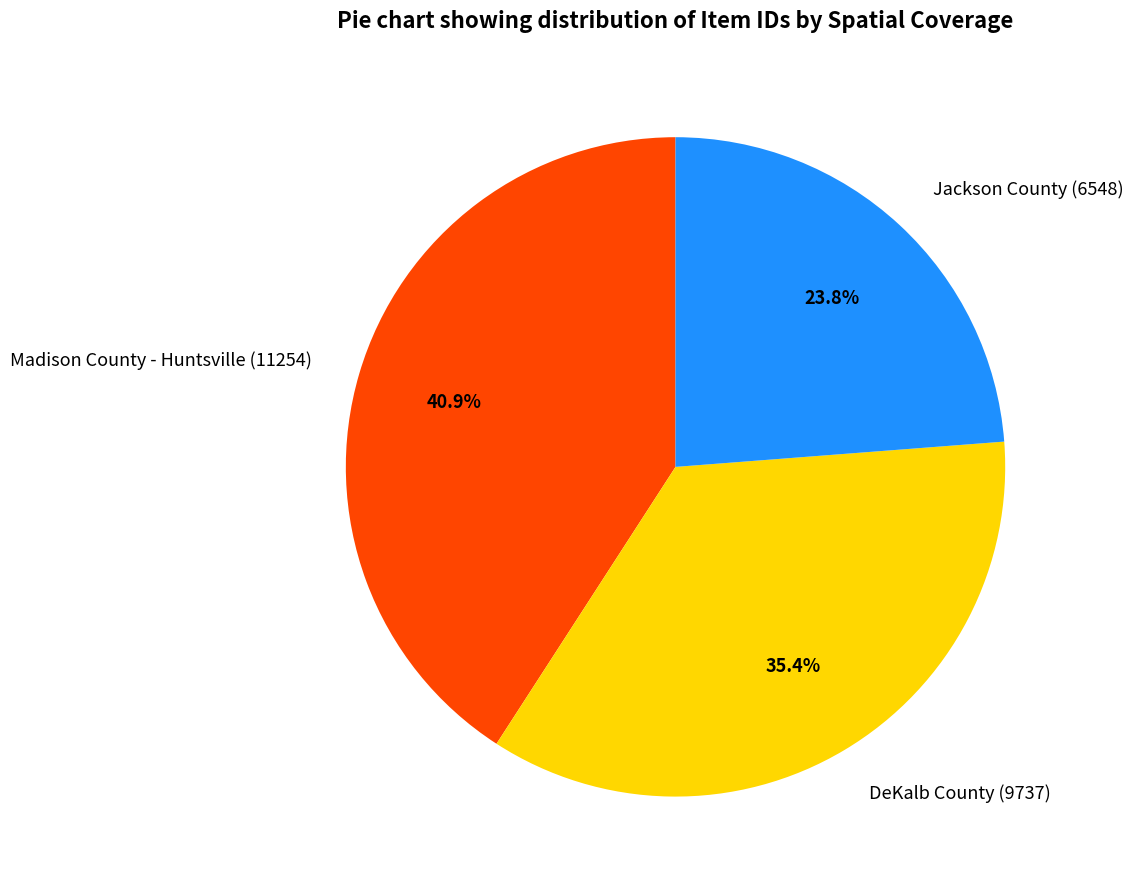

Which category has the biggest portion of the pie?

Madison County - Huntsville (11254)